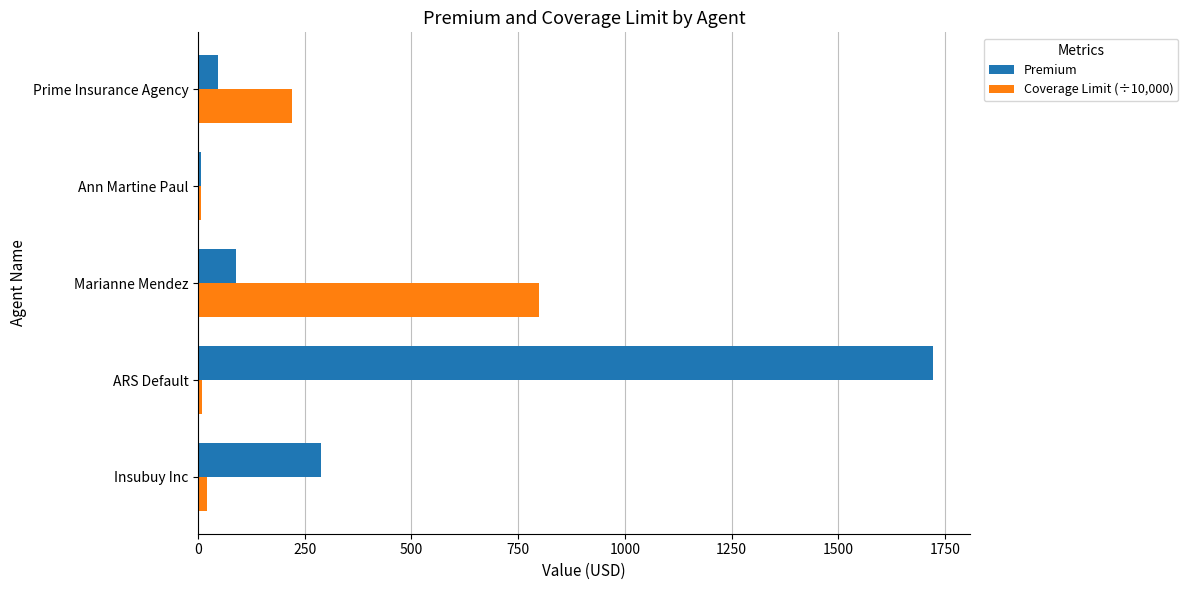

At Marianne Mendez, list the series in order from smallest to largest.

Premium, Coverage Limit (÷10,000)